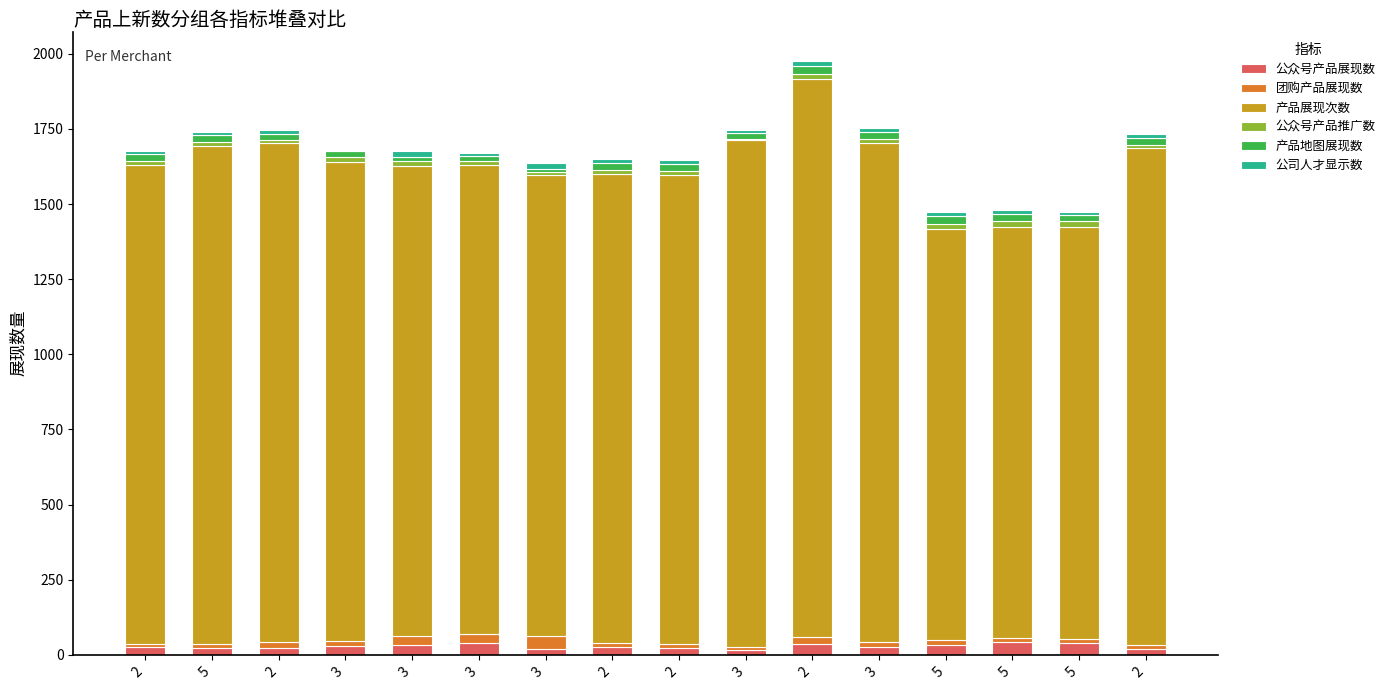

Which series has the widest spread of values?

产品展现次数